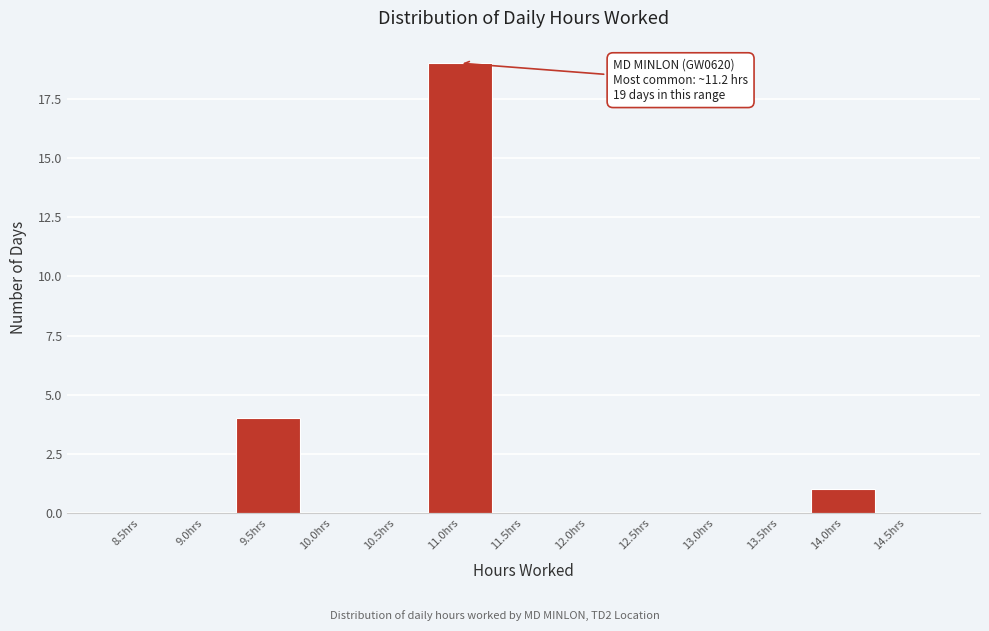

Reading left to right, what are all the values shown in this chart?

8.5hrs=0	9.0hrs=0	9.5hrs=4	10.0hrs=0	10.5hrs=0	11.0hrs=19	11.5hrs=0	12.0hrs=0	12.5hrs=0	13.0hrs=0	13.5hrs=0	14.0hrs=1	14.5hrs=0